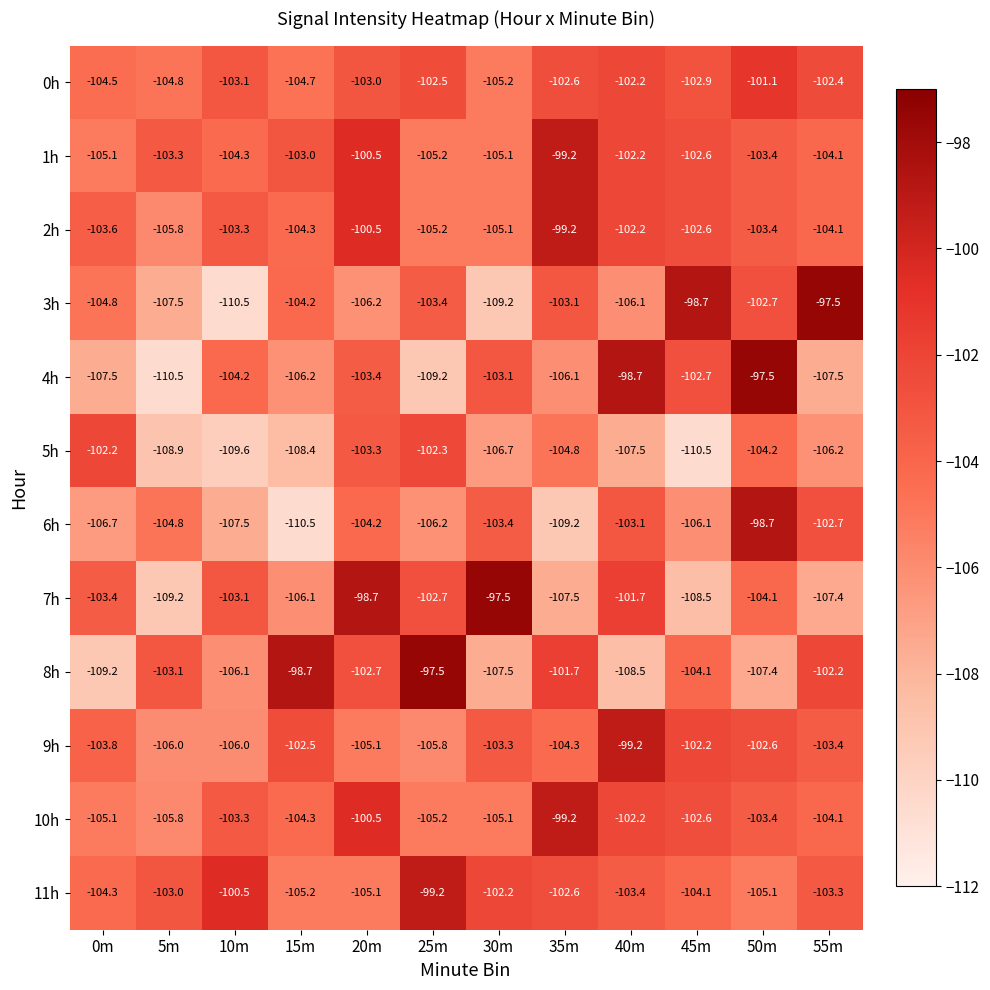

What is the difference between the second highest and minimum values in the 7h series?

10.5